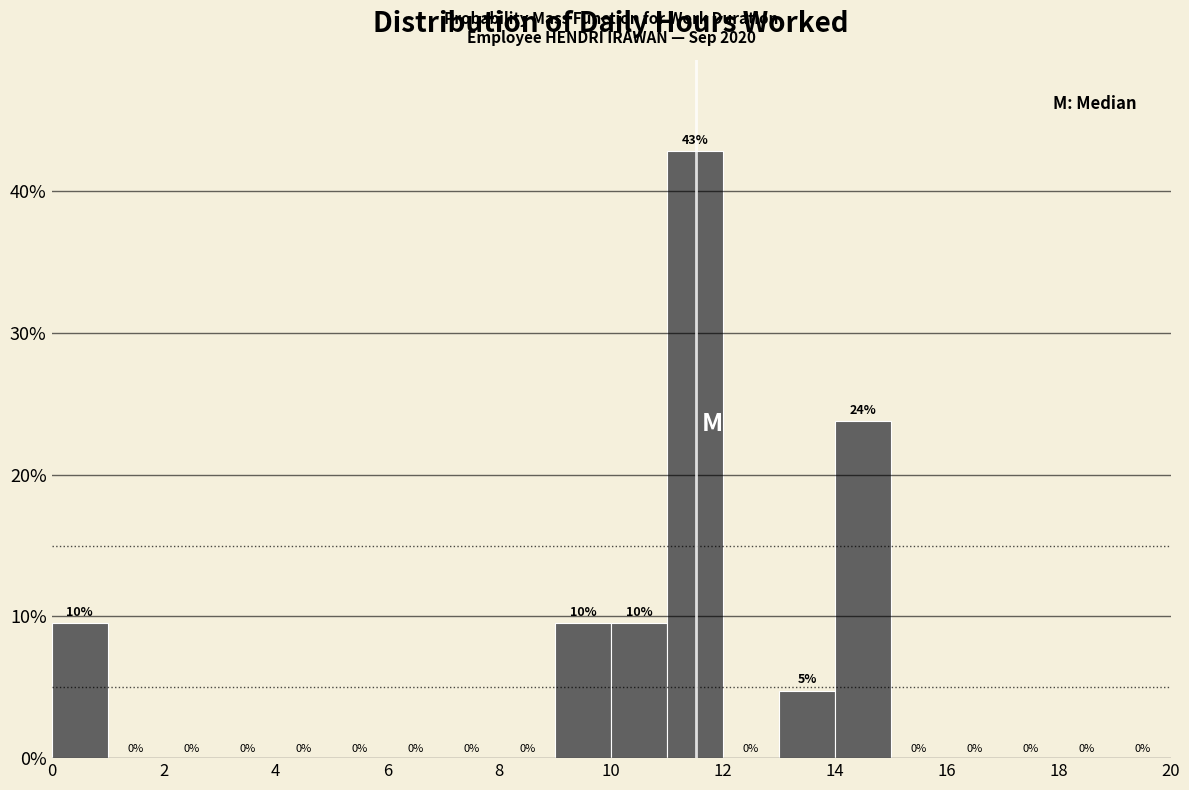

Which range on the x-axis has the tallest bar?

11 to 12